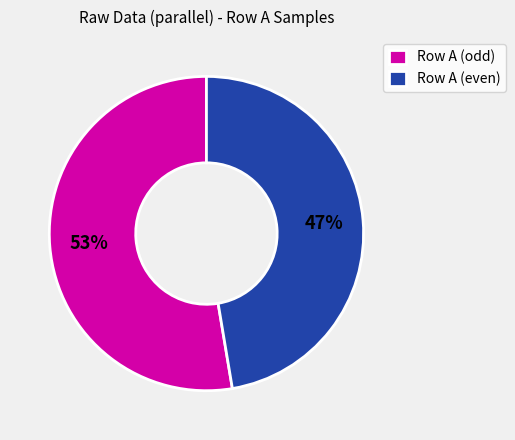

Do Row A (odd) and Row A (even) together represent more than half of the pie?

Yes